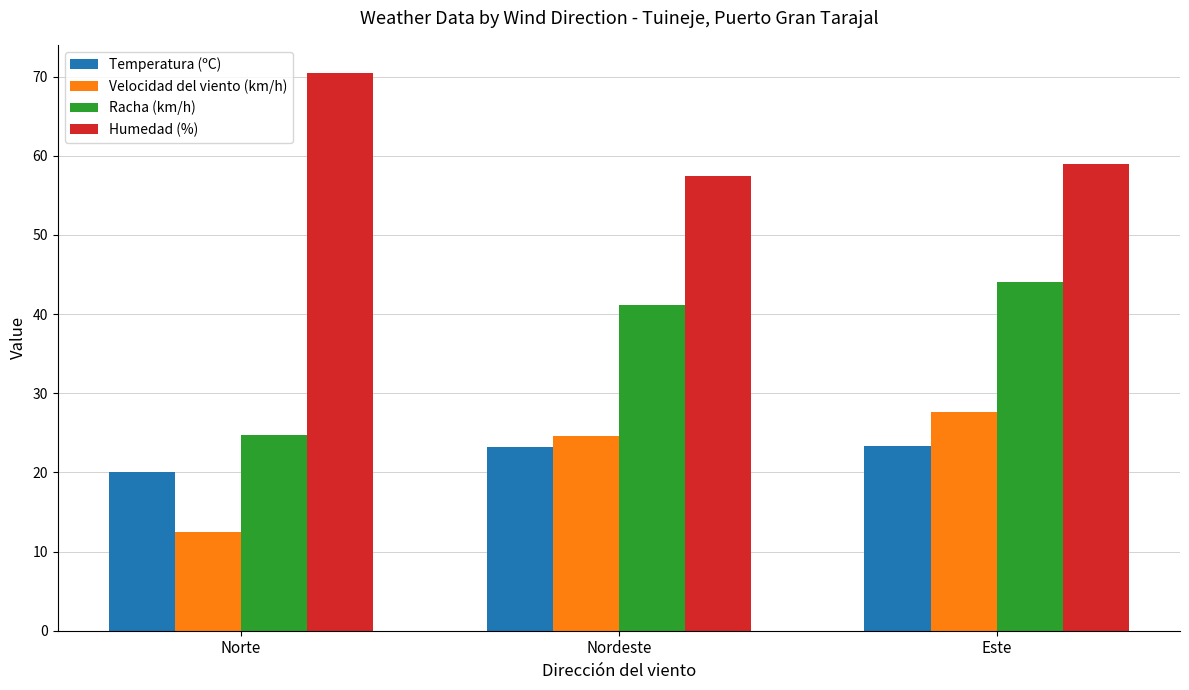

Is it true that Velocidad del viento (km/h) equals 24.6 at Nordeste?

True